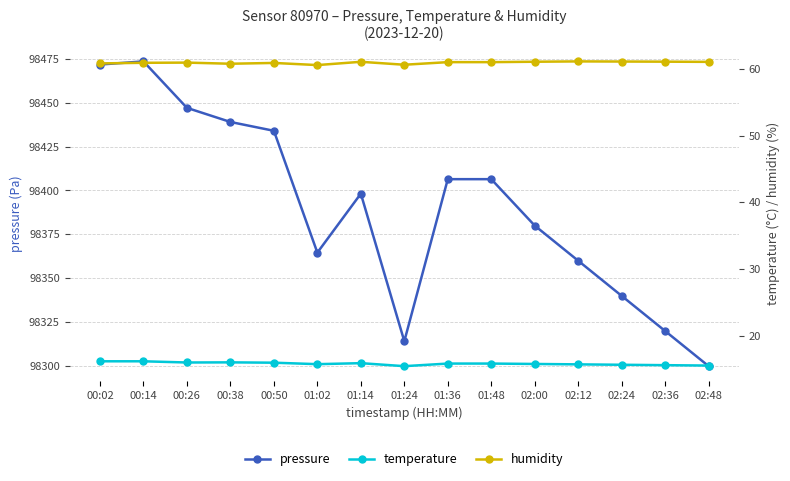

What is the sum of the pressure values at 02:00 and 01:02?

196744.6